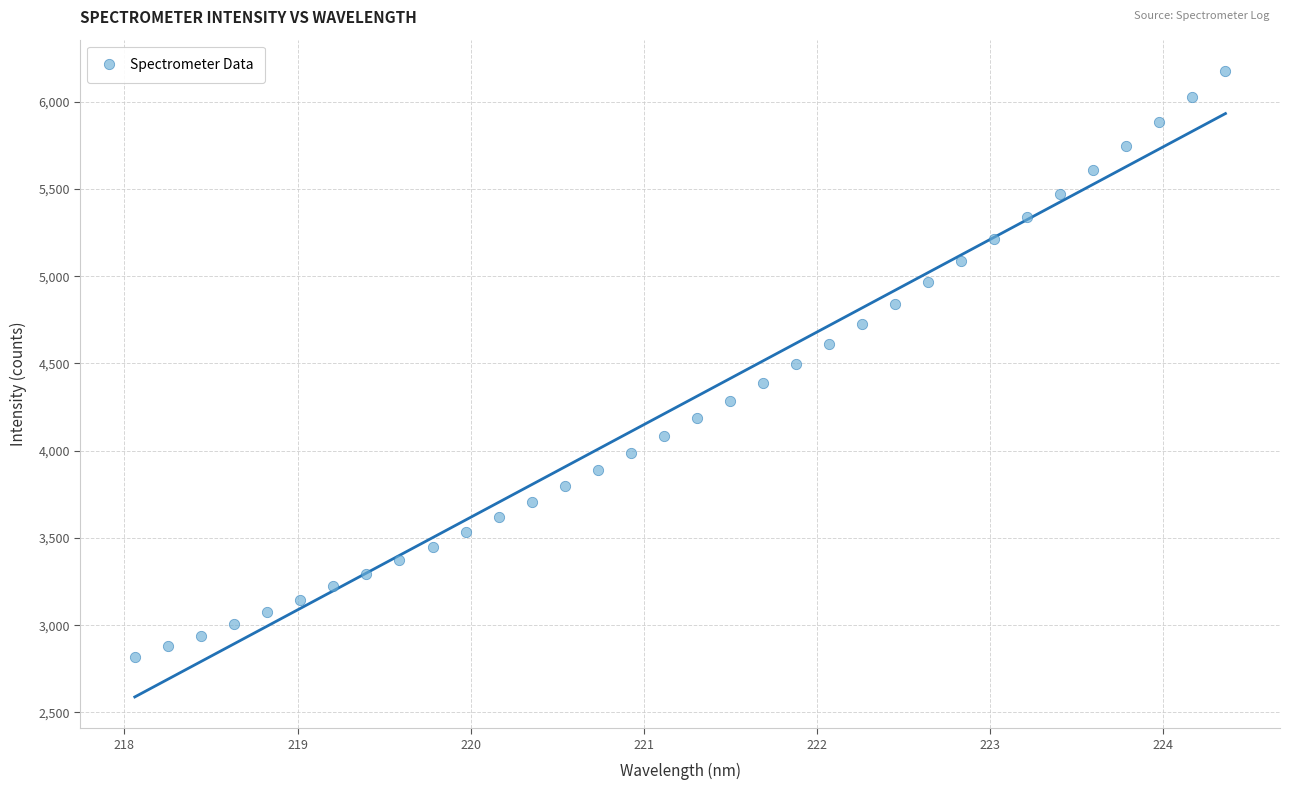

What is the range of Y values (max minus min)?

3357.8